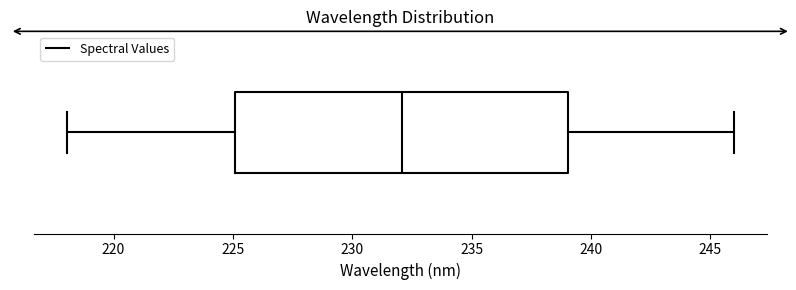

Transcribe this box plot: give where the median line is, the range the box spans, and where the two whiskers end, as read against the x-axis. The values are not printed on the chart, so give them approximately, as read against the axis.

median 232, box 225 to 239, whiskers 218 to 246